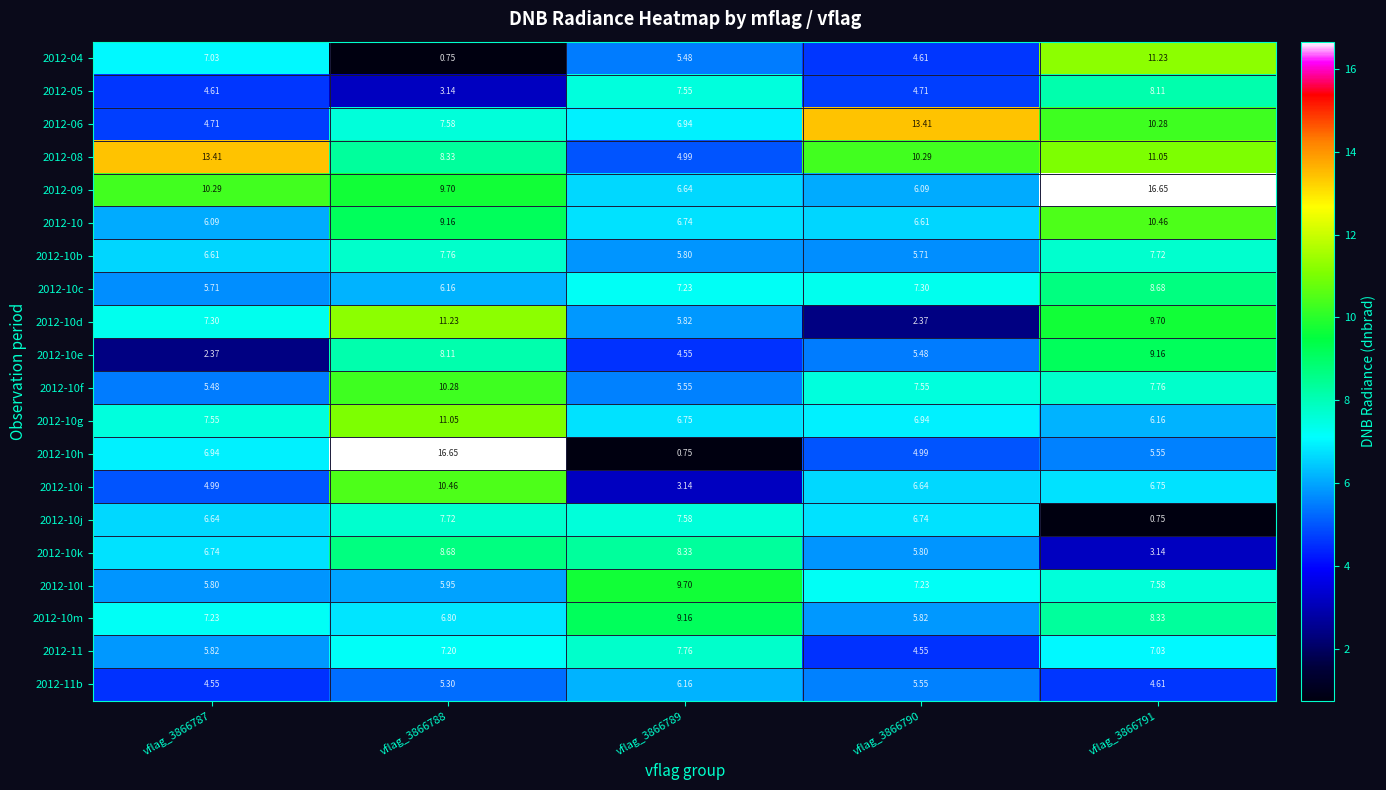

Which series has the widest spread of values?

2012-10h